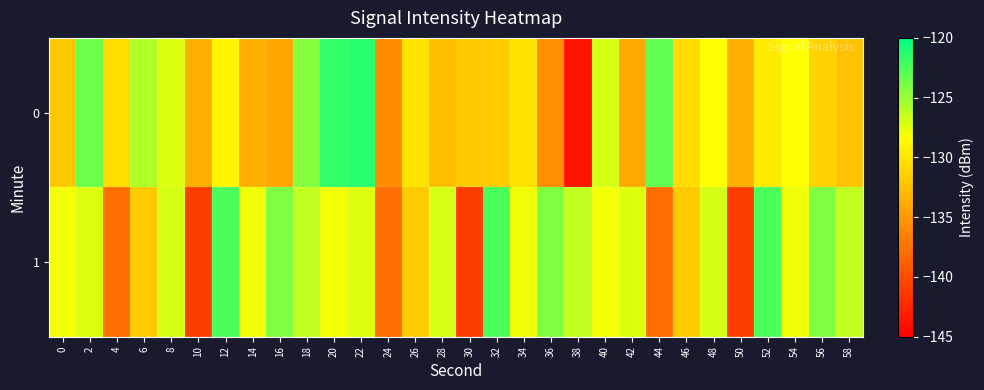

Reading left to right, what are all the values shown in this chart?

0: 0=-131.9	2=-123.6	4=-130.5	6=-125.7	8=-127.3	10=-133.5	12=-128.9	14=-133.4	16=-134.1	18=-124.3	20=-121.7	22=-121.3	24=-135.9	26=-130.1	28=-132.6	30=-131.9	32=-131.7	34=-130.3	36=-135.7	38=-143.8	40=-127.0	42=-134.0	44=-123.2	46=-130.6	48=-128.4	50=-133.5	52=-129.6	54=-128.4	56=-131.3	58=-132.3
1: 0=-128.0	2=-127.3	4=-137.7	6=-131.7	8=-126.9	10=-140.9	12=-122.5	14=-127.9	16=-124.2	18=-126.3	20=-128.0	22=-127.3	24=-137.7	26=-131.7	28=-126.9	30=-140.9	32=-122.5	34=-127.9	36=-124.2	38=-126.3	40=-128.0	42=-127.3	44=-137.7	46=-131.7	48=-126.9	50=-140.9	52=-122.5	54=-127.9	56=-124.2	58=-126.3